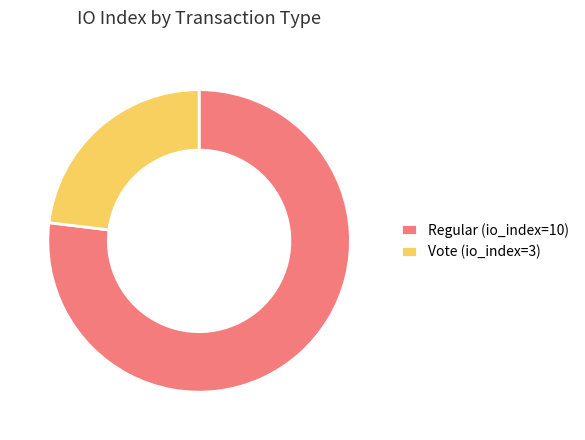

Which category has the biggest portion of the pie?

Regular (io_index=10)